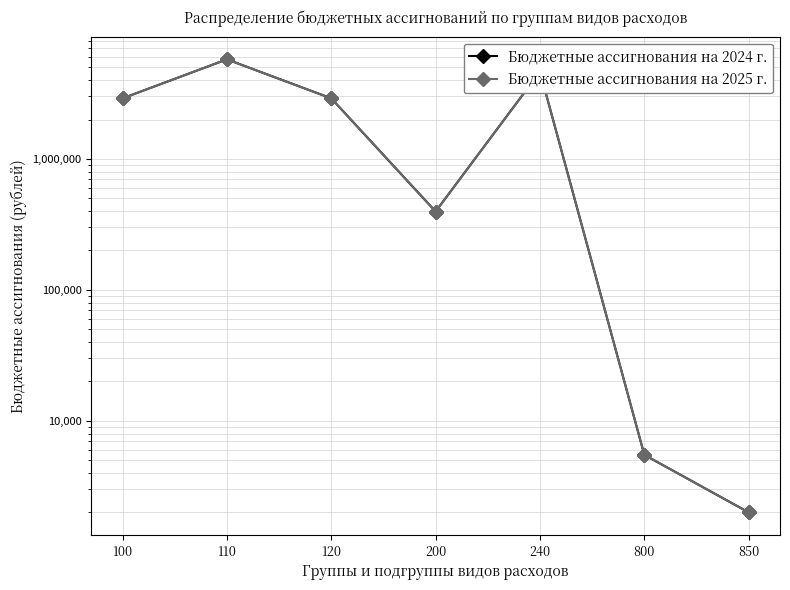

Between 850 and 800, which is larger?

800